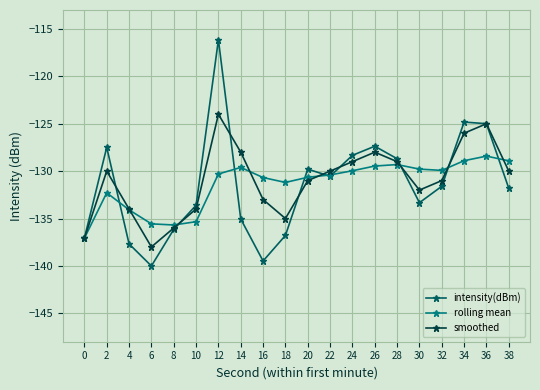

Read the rolling mean value at 4.

-134.1